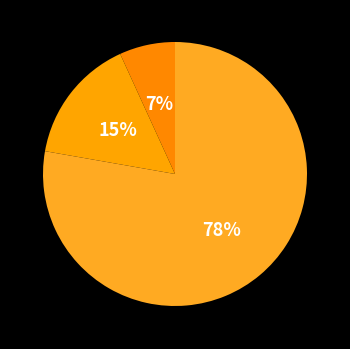

To the nearest percent, what is the average slice percentage?

33%